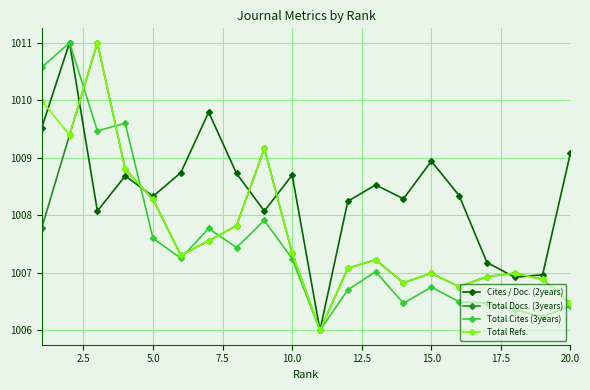

Is this an area chart (filled region under the line)?

No